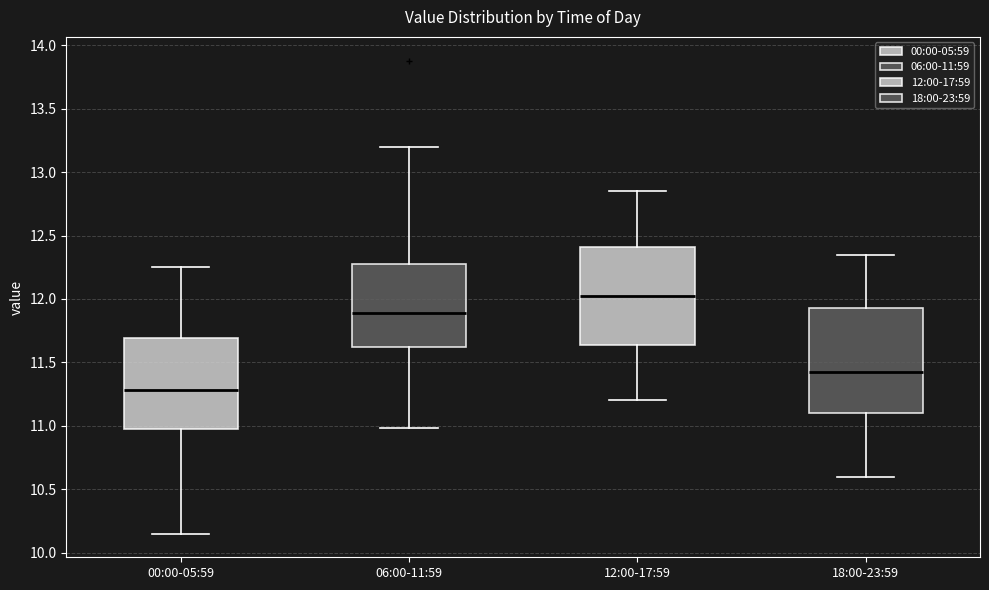

Which box's median line is the lowest?

00:00-05:59